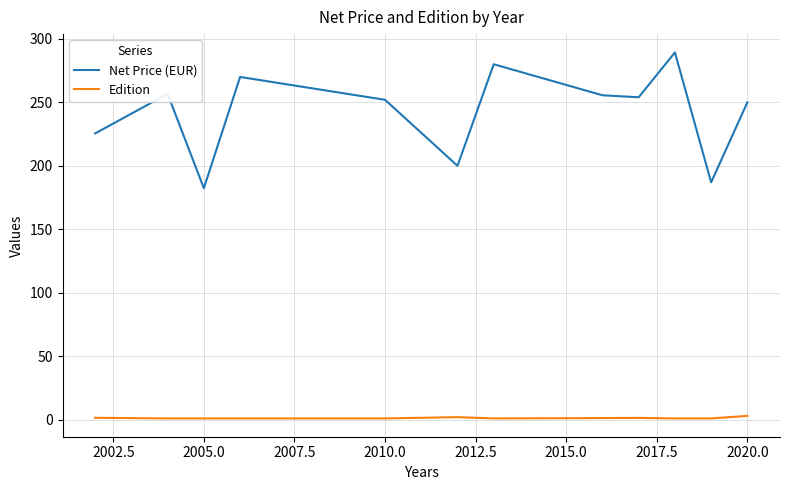

Does the chart have visible grid lines?

Yes